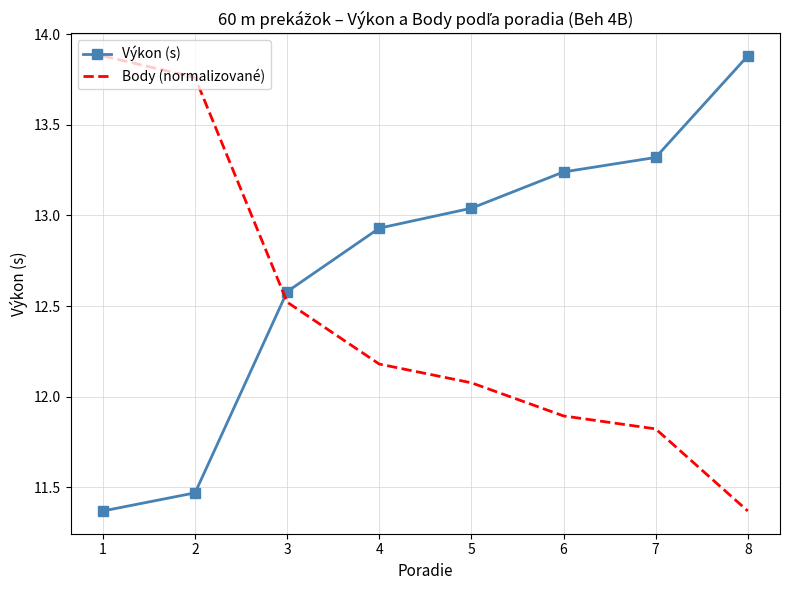

The Body (normalizované) series shows 12.5 at 3. True or false?

True